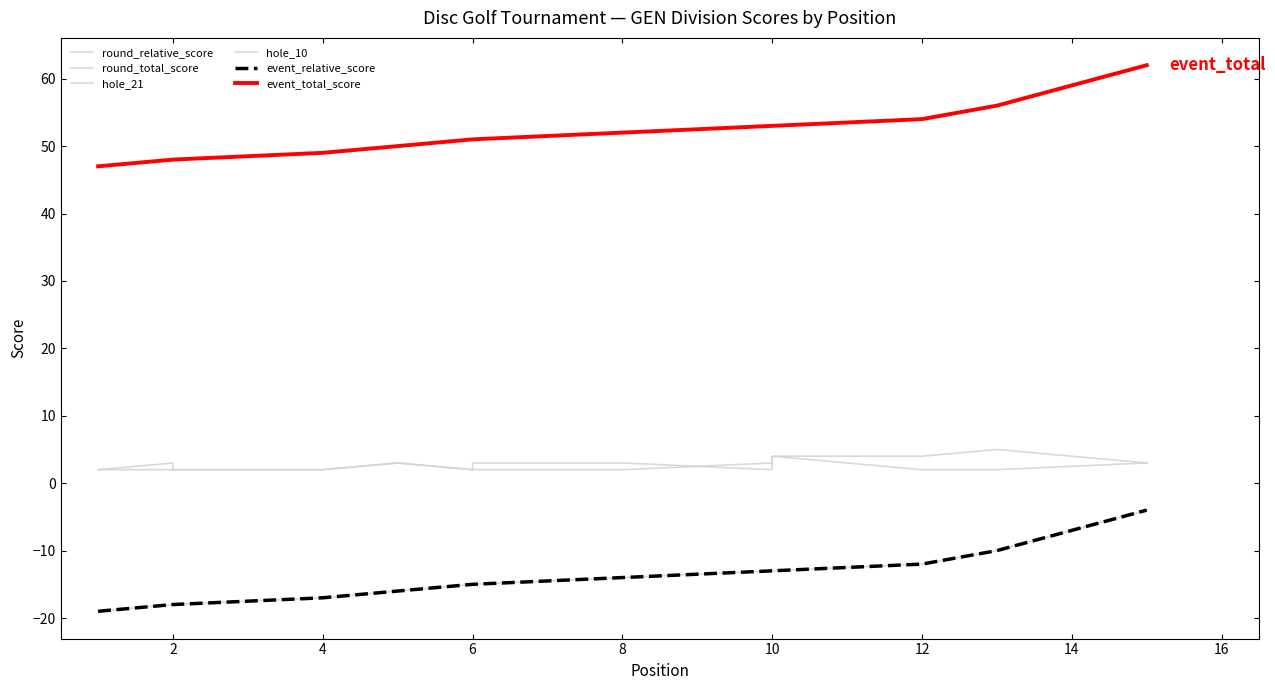

What is the total value across all series at 8?

74